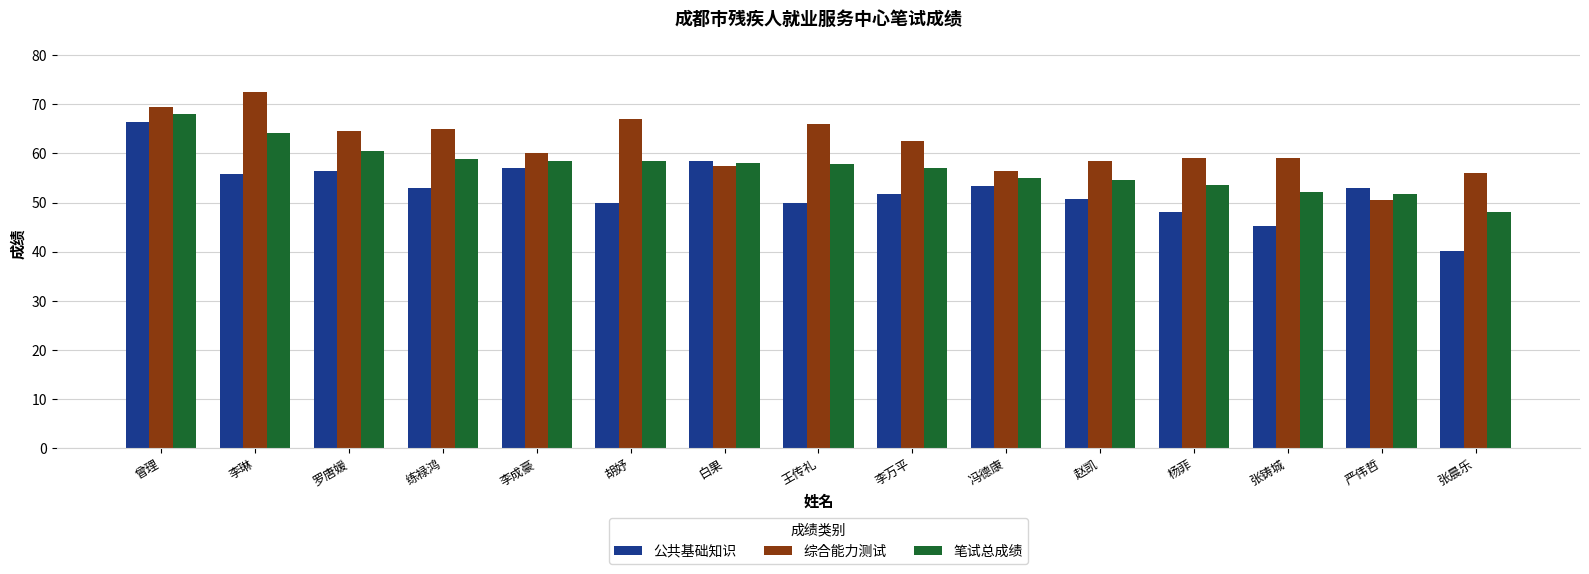

Is it true that 笔试总成绩 equals 35.7 at 王传礼?

False